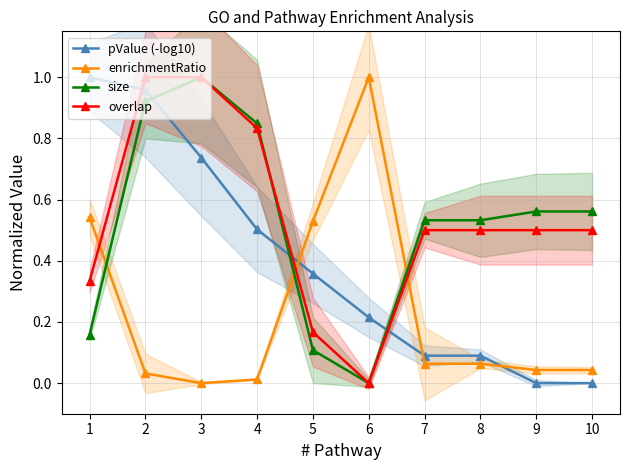

Is it true that enrichmentRatio equals 0.9 at 1?

False